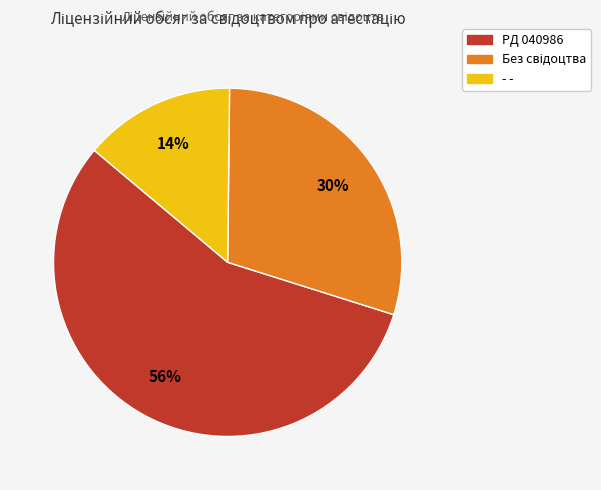

To the nearest percent, what is the average slice percentage?

33%